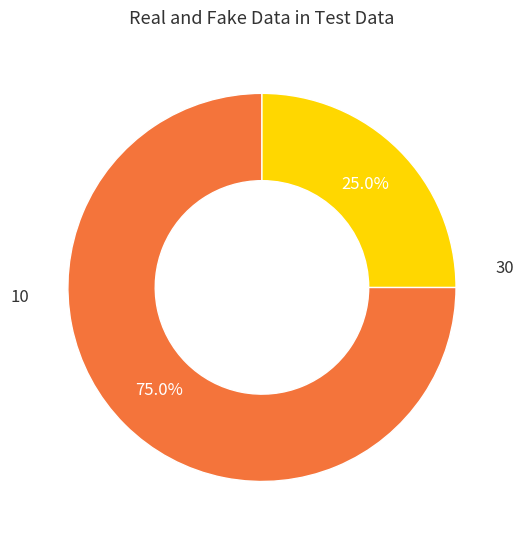

Is there any slice that represents more than half of the pie?

Yes